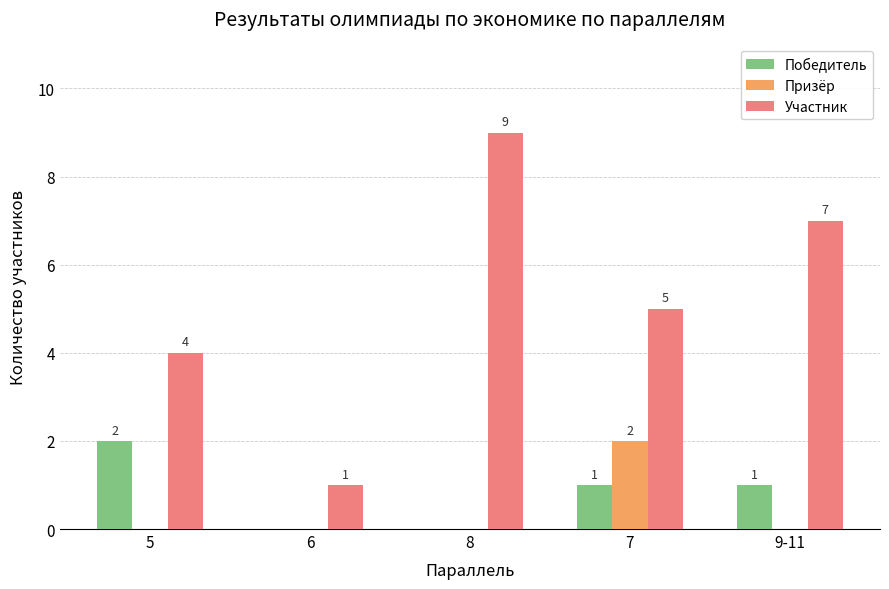

At which category is the sum across all series the highest?

8